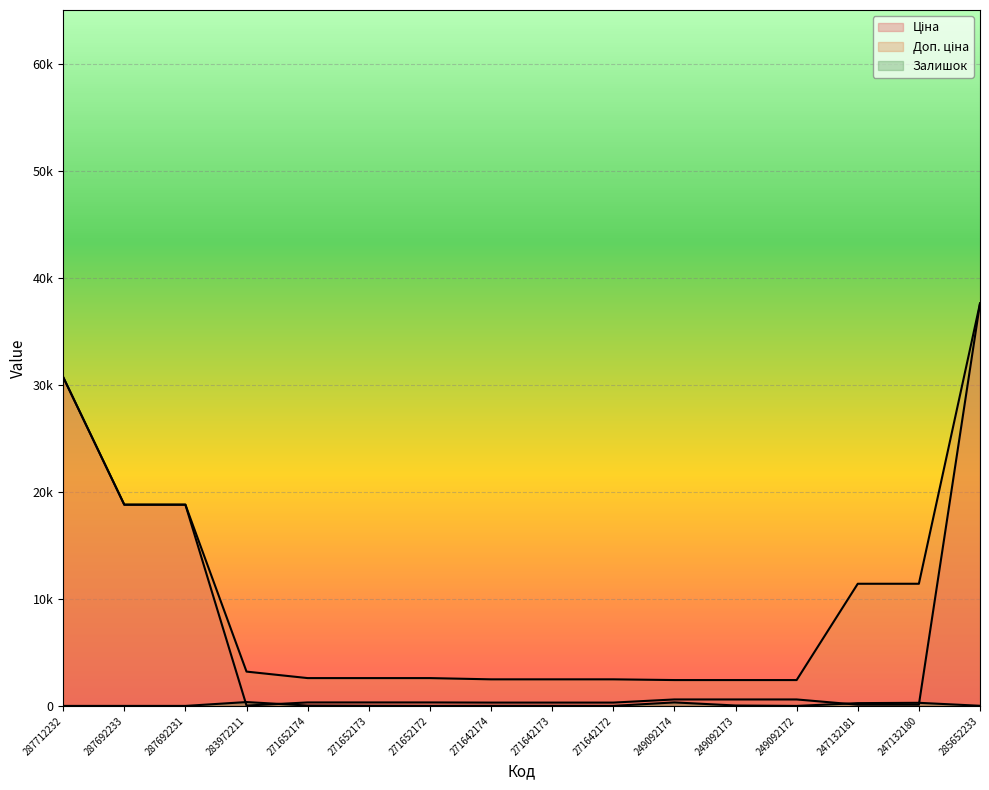

At which label does Залишок first exceed 13?

283972211